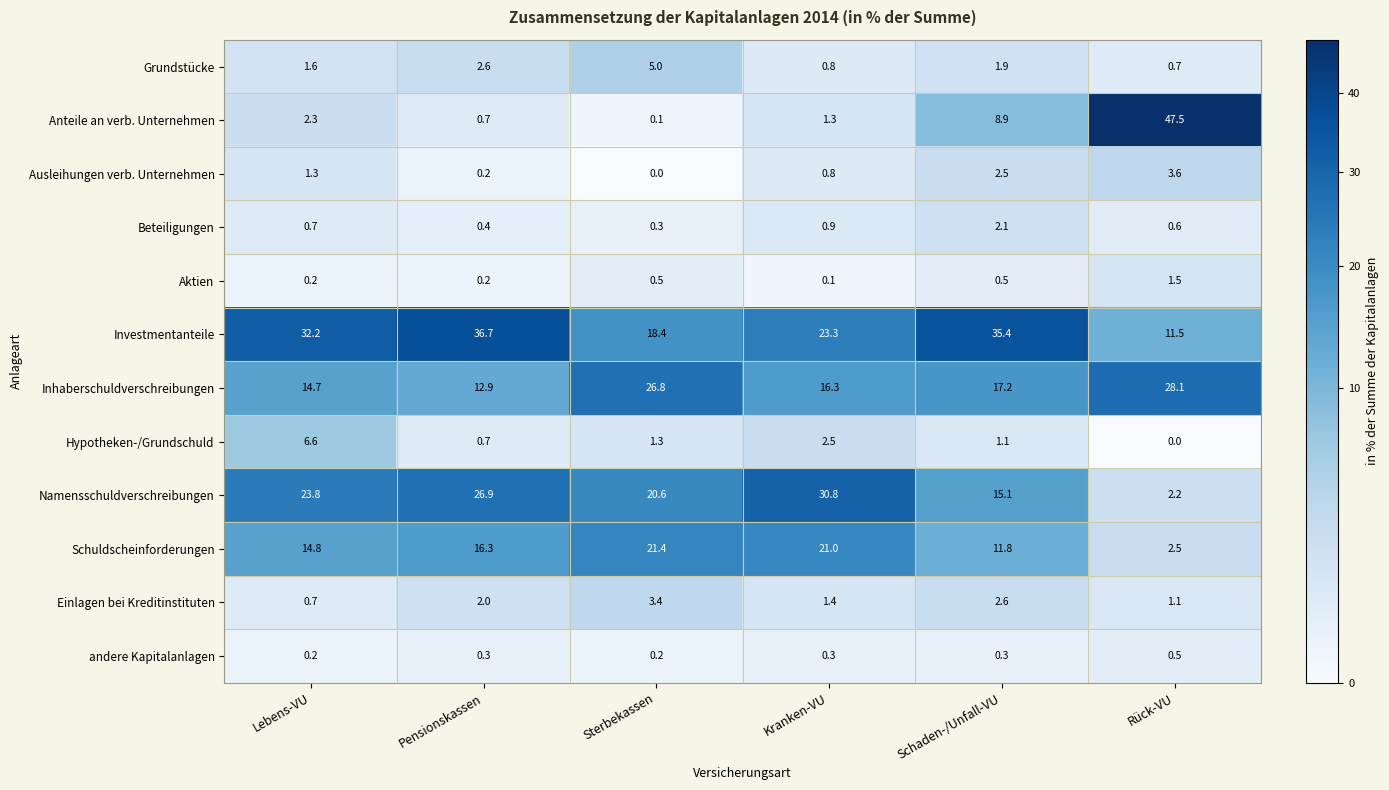

Rank the series at Rück-VU from highest to lowest value.

Anteile an verb. Unternehmen, Inhaberschuldverschreibungen, Investmentanteile, Ausleihungen verb. Unternehmen, Schuldscheinforderungen, Namensschuldverschreibungen, Aktien, Einlagen bei Kreditinstituten, Grundstücke, Beteiligungen, andere Kapitalanlagen, Hypotheken-/Grundschuld